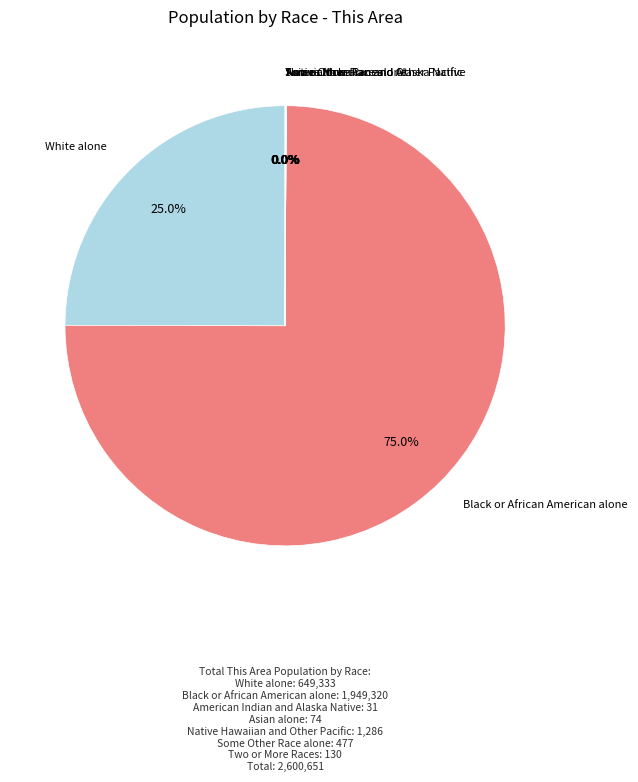

What percentage is NOT represented by White alone?

75.0%